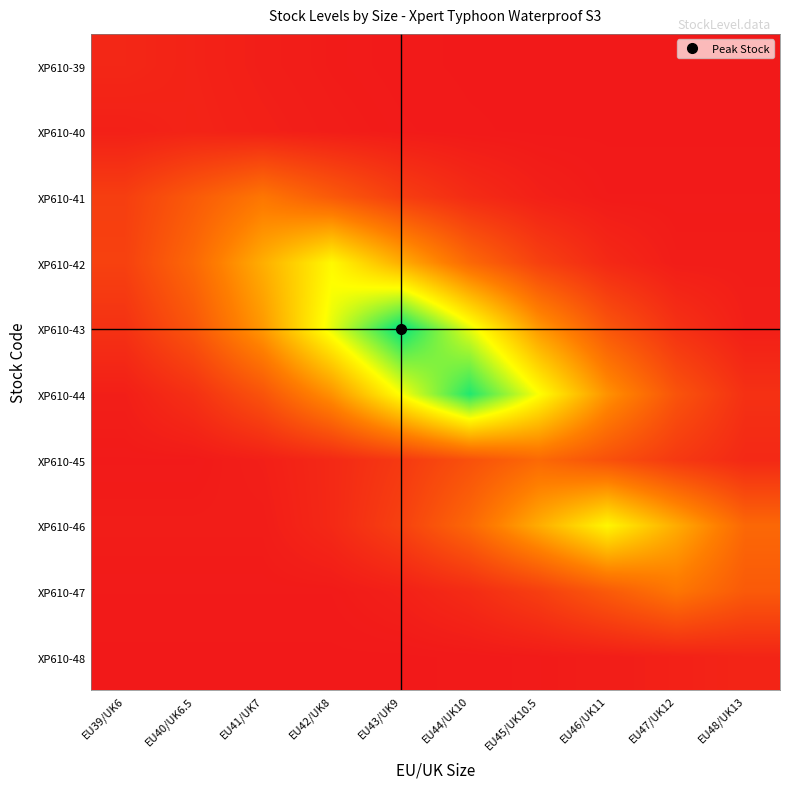

Reading left to right, what are all the values shown in this chart?

XP610-39: EU39/UK6=38.0	EU40/UK6.5=26.6	EU41/UK7=15.2	EU42/UK8=7.6	EU43/UK9=3.0	EU44/UK10=0.8	EU45/UK10.5=0.8	EU46/UK11=0.8	EU47/UK12=0.8	EU48/UK13=0.8
XP610-40: EU39/UK6=20.3	EU40/UK6.5=29.0	EU41/UK7=20.3	EU42/UK8=11.6	EU43/UK9=5.8	EU44/UK10=2.3	EU45/UK10.5=0.6	EU46/UK11=0.6	EU47/UK12=0.6	EU48/UK13=0.6
XP610-41: EU39/UK6=102.8	EU40/UK6.5=179.9	EU41/UK7=257.0	EU42/UK8=179.9	EU43/UK9=102.8	EU44/UK10=51.4	EU45/UK10.5=20.6	EU46/UK11=5.1	EU47/UK12=5.1	EU48/UK13=5.1
XP610-42: EU39/UK6=109.8	EU40/UK6.5=219.6	EU41/UK7=384.3	EU42/UK8=549.0	EU43/UK9=384.3	EU44/UK10=219.6	EU45/UK10.5=109.8	EU46/UK11=43.9	EU47/UK12=11.0	EU48/UK13=11.0
XP610-43: EU39/UK6=67.4	EU40/UK6.5=168.6	EU41/UK7=337.2	EU42/UK8=590.1	EU43/UK9=843.0	EU44/UK10=590.1	EU45/UK10.5=337.2	EU46/UK11=168.6	EU47/UK12=67.4	EU48/UK13=16.9
XP610-44: EU39/UK6=16.1	EU40/UK6.5=64.6	EU41/UK7=161.4	EU42/UK8=322.8	EU43/UK9=564.9	EU44/UK10=807.0	EU45/UK10.5=564.9	EU46/UK11=322.8	EU47/UK12=161.4	EU48/UK13=64.6
XP610-45: EU39/UK6=4.4	EU40/UK6.5=4.4	EU41/UK7=17.6	EU42/UK8=44.0	EU43/UK9=88.0	EU44/UK10=154.0	EU45/UK10.5=220.0	EU46/UK11=154.0	EU47/UK12=88.0	EU48/UK13=44.0
XP610-46: EU39/UK6=10.9	EU40/UK6.5=10.9	EU41/UK7=10.9	EU42/UK8=43.4	EU43/UK9=108.6	EU44/UK10=217.2	EU45/UK10.5=380.1	EU46/UK11=543.0	EU47/UK12=380.1	EU48/UK13=217.2
XP610-47: EU39/UK6=5.1	EU40/UK6.5=5.1	EU41/UK7=5.1	EU42/UK8=5.1	EU43/UK9=20.5	EU44/UK10=51.2	EU45/UK10.5=102.4	EU46/UK11=179.2	EU47/UK12=256.0	EU48/UK13=179.2
XP610-48: EU39/UK6=0.6	EU40/UK6.5=0.6	EU41/UK7=0.6	EU42/UK8=0.6	EU43/UK9=0.6	EU44/UK10=2.6	EU45/UK10.5=6.4	EU46/UK11=12.8	EU47/UK12=22.4	EU48/UK13=32.0